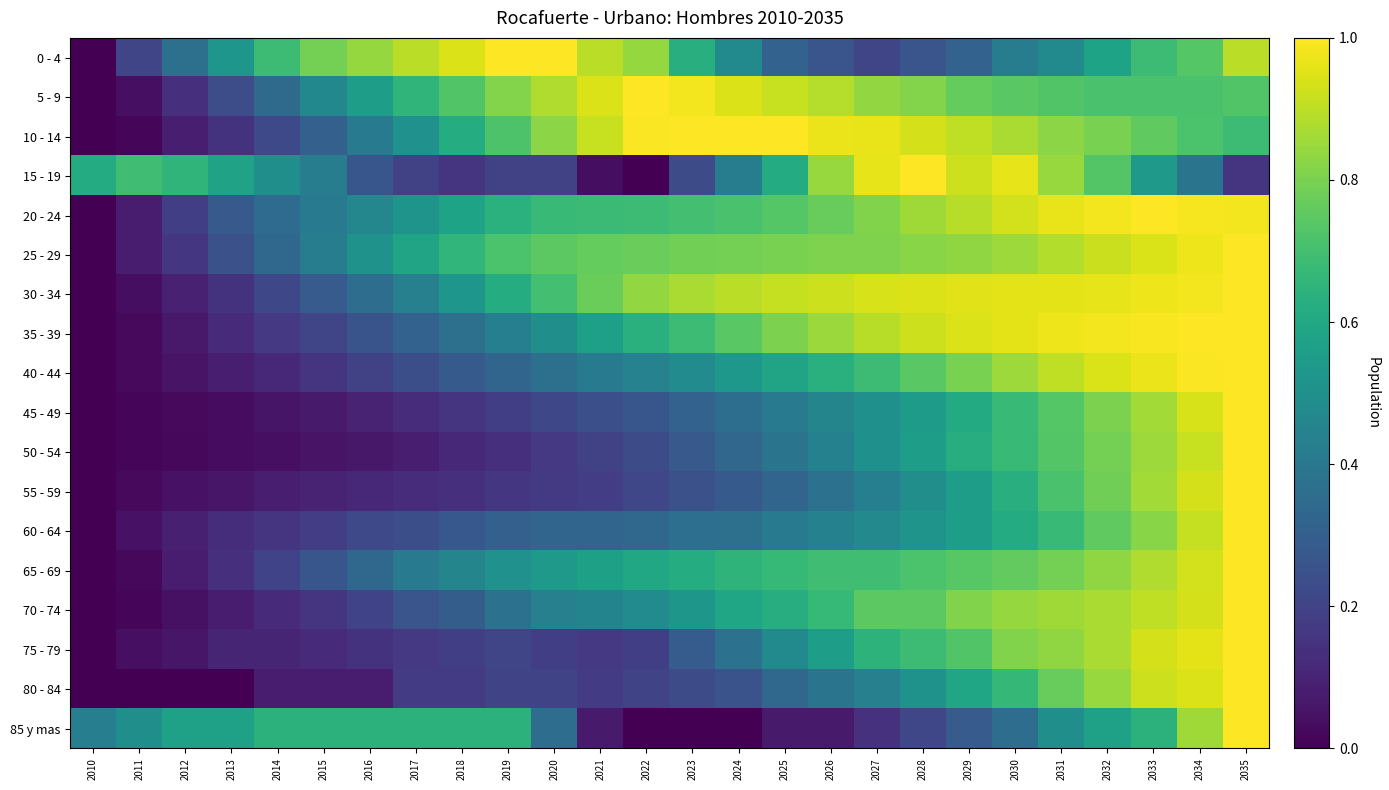

What is the total value across all series at 2014?

4.4